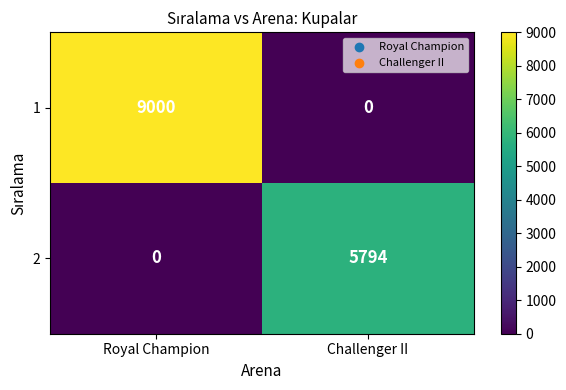

What is the difference between the 1 values at Royal Champion and Challenger II?

9000